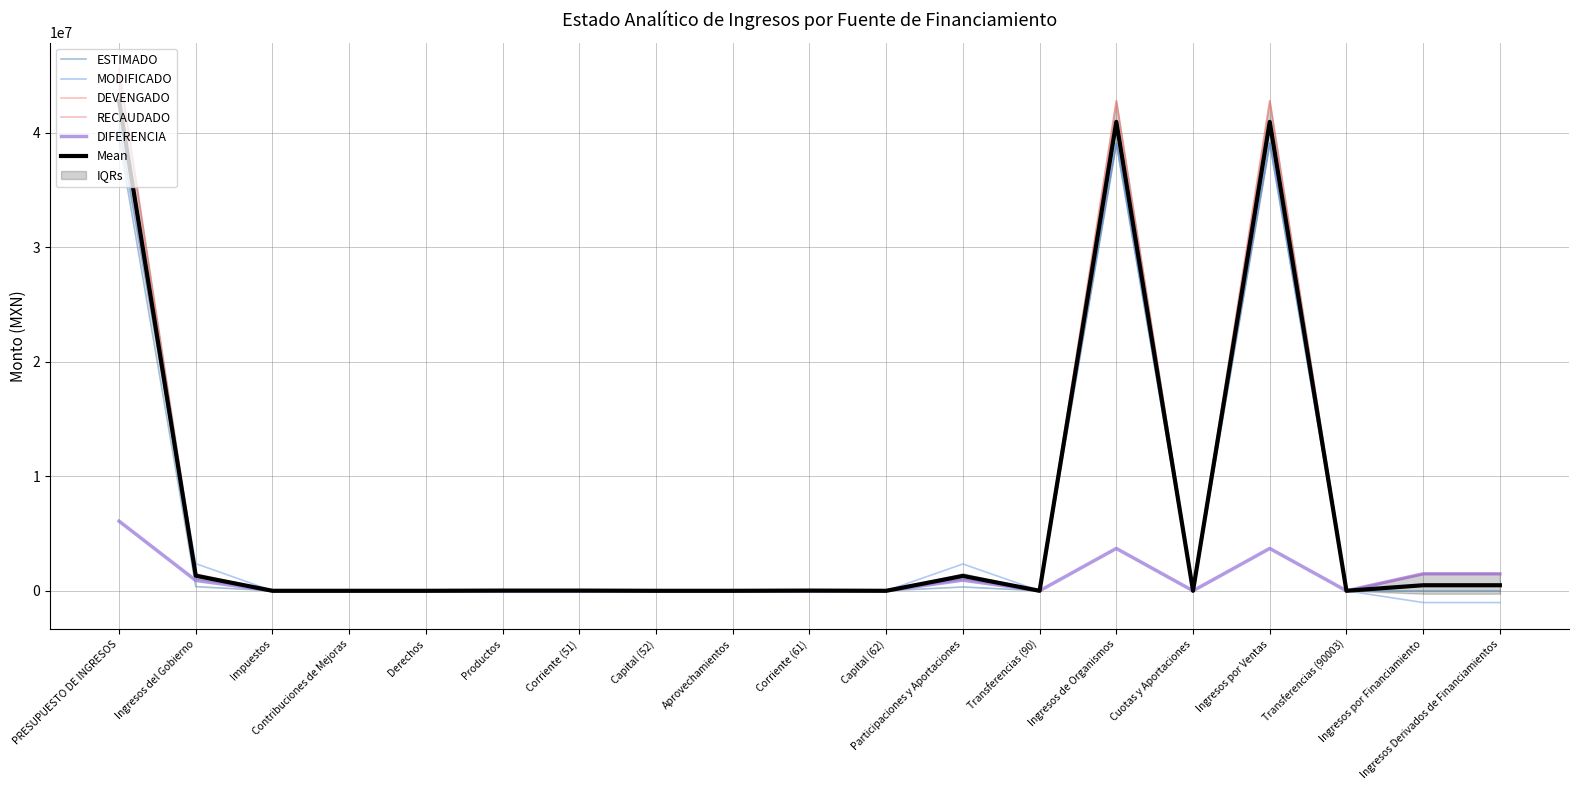

How many interior local peaks does the DIFERENCIA series have?

3